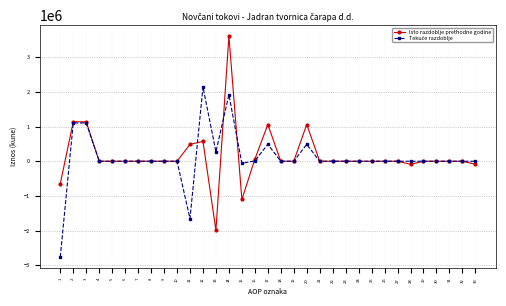

The value of Isto razdoblje prethodne godine at 3 is 1754707. True or false?

False